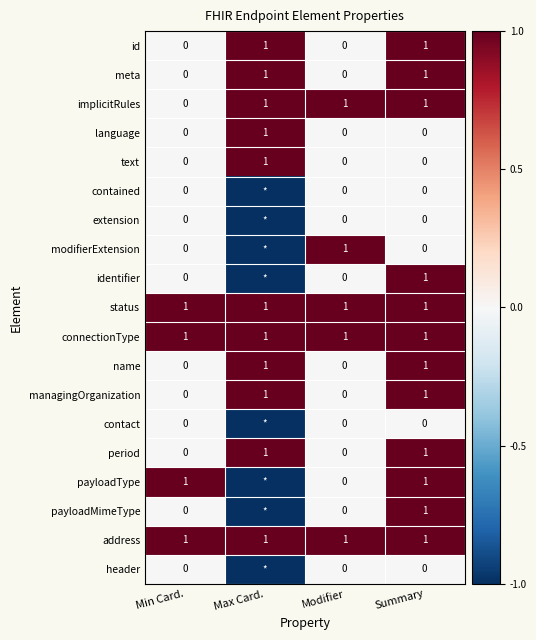

How many meta values are between 0 and 1?

4